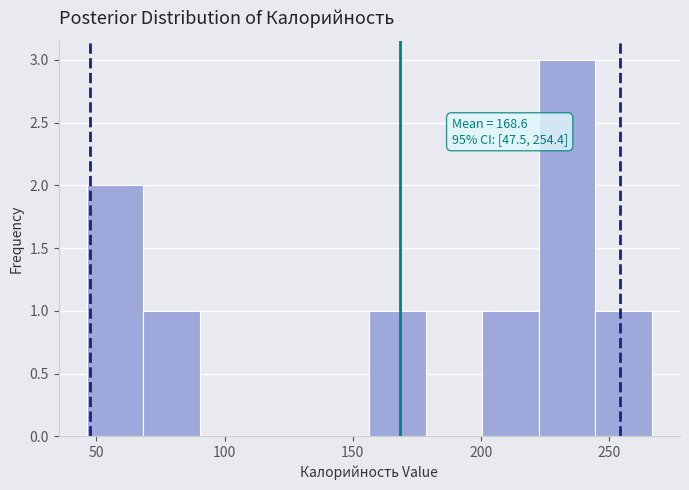

Which range on the x-axis has the tallest bar?

225 to 245